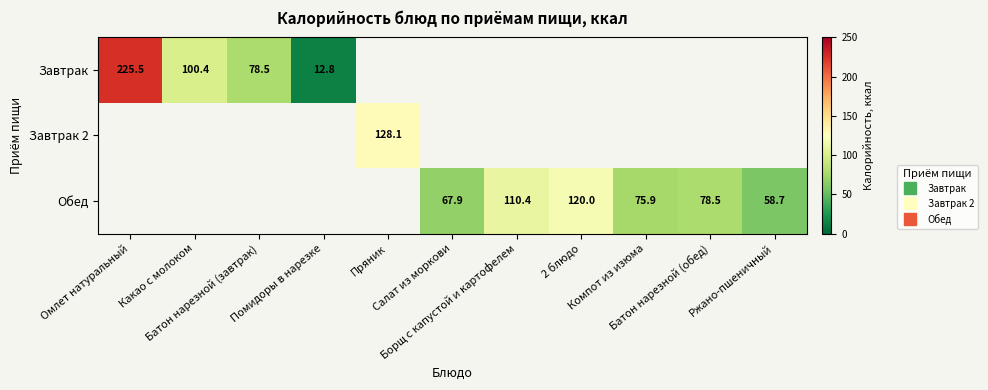

Which series has the widest spread of values?

Завтрак